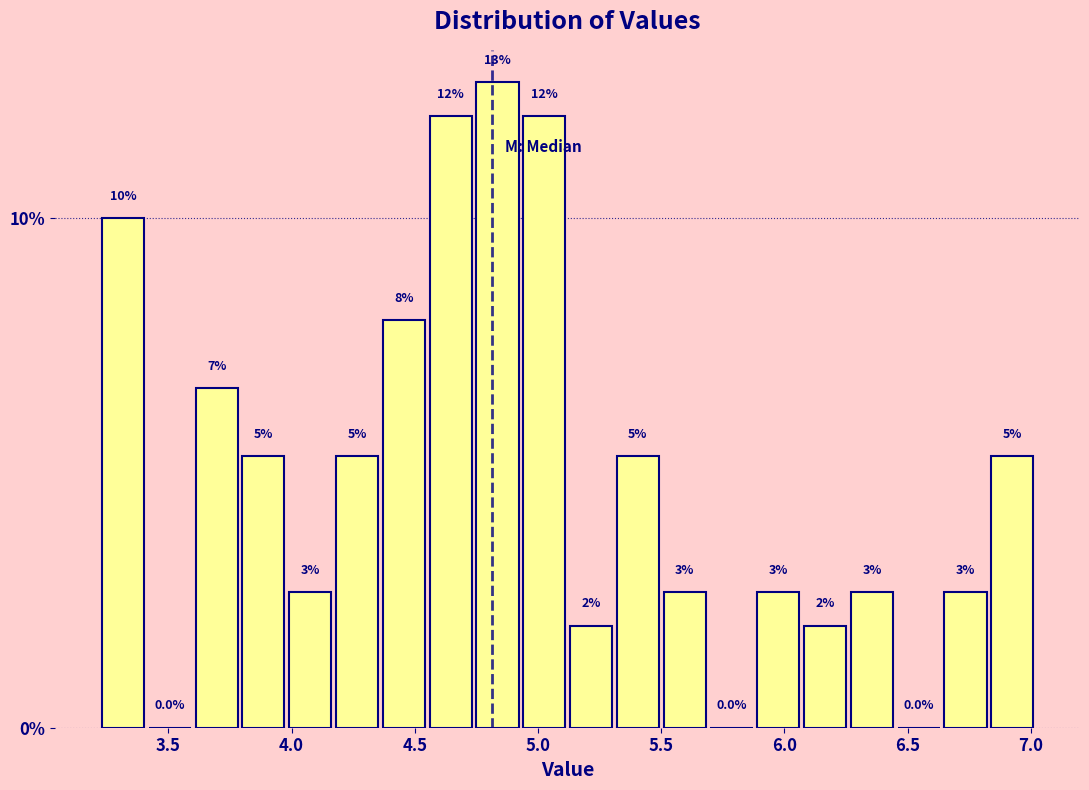

Read against the x-axis, roughly where is the centre of the tallest bar?

4.85